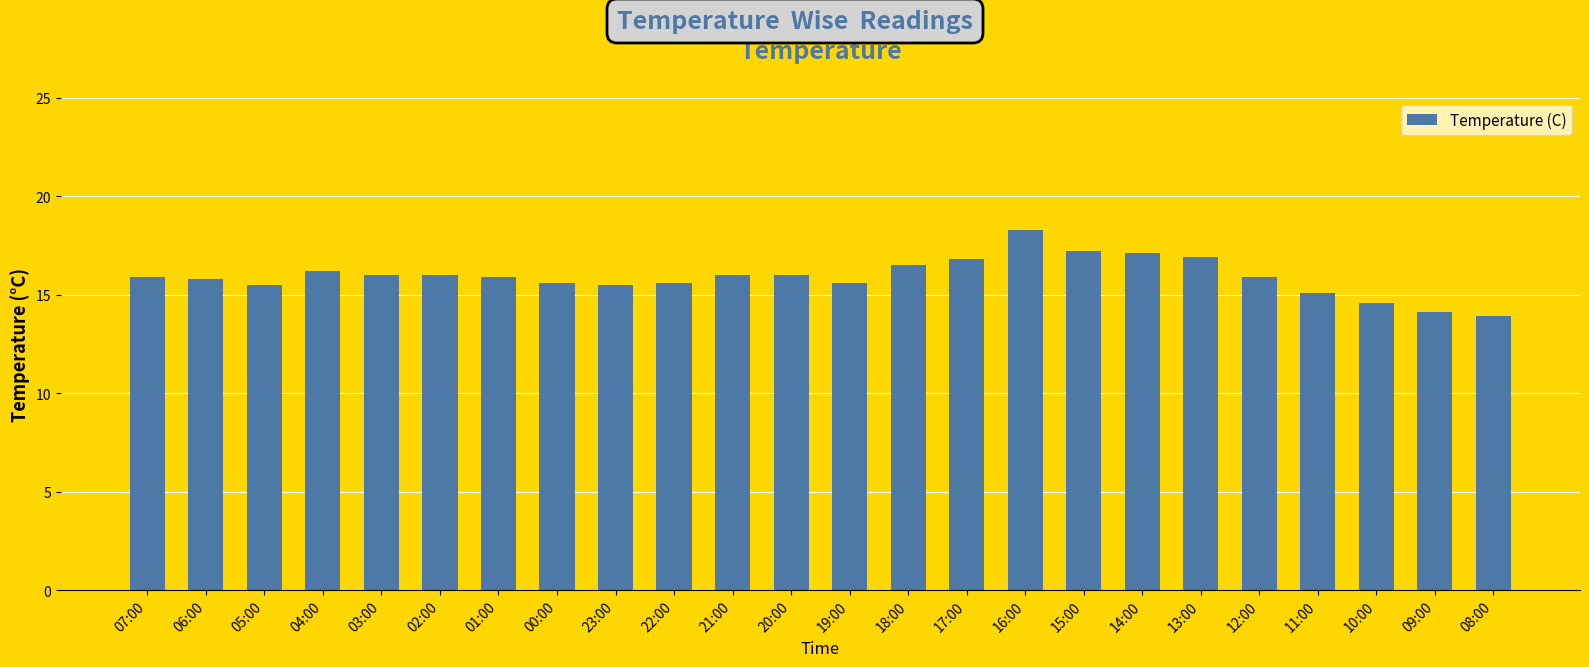

What is the smallest value displayed?

13.9